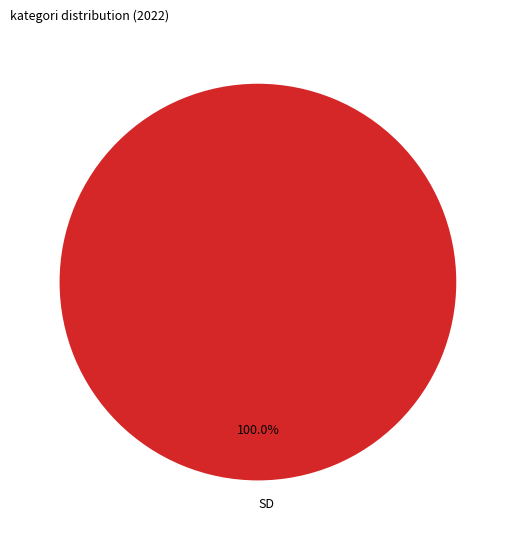

Is there any slice that represents more than half of the pie?

Yes